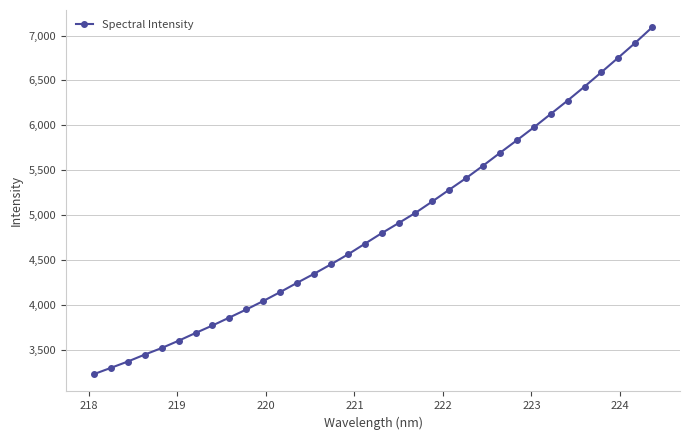

What is the difference between the maximum and minimum values?

3858.4